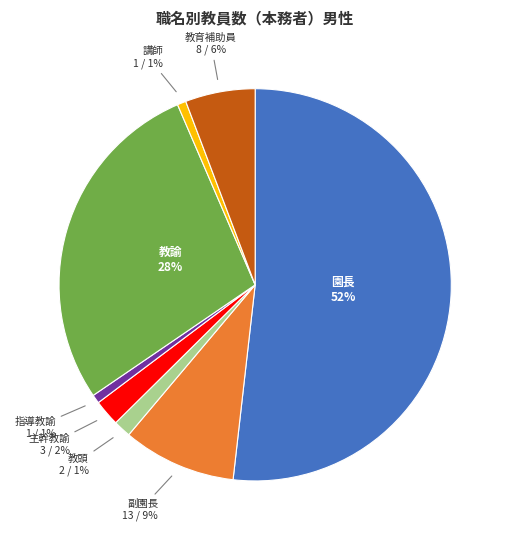

Is there any slice that represents more than half of the pie?

Yes